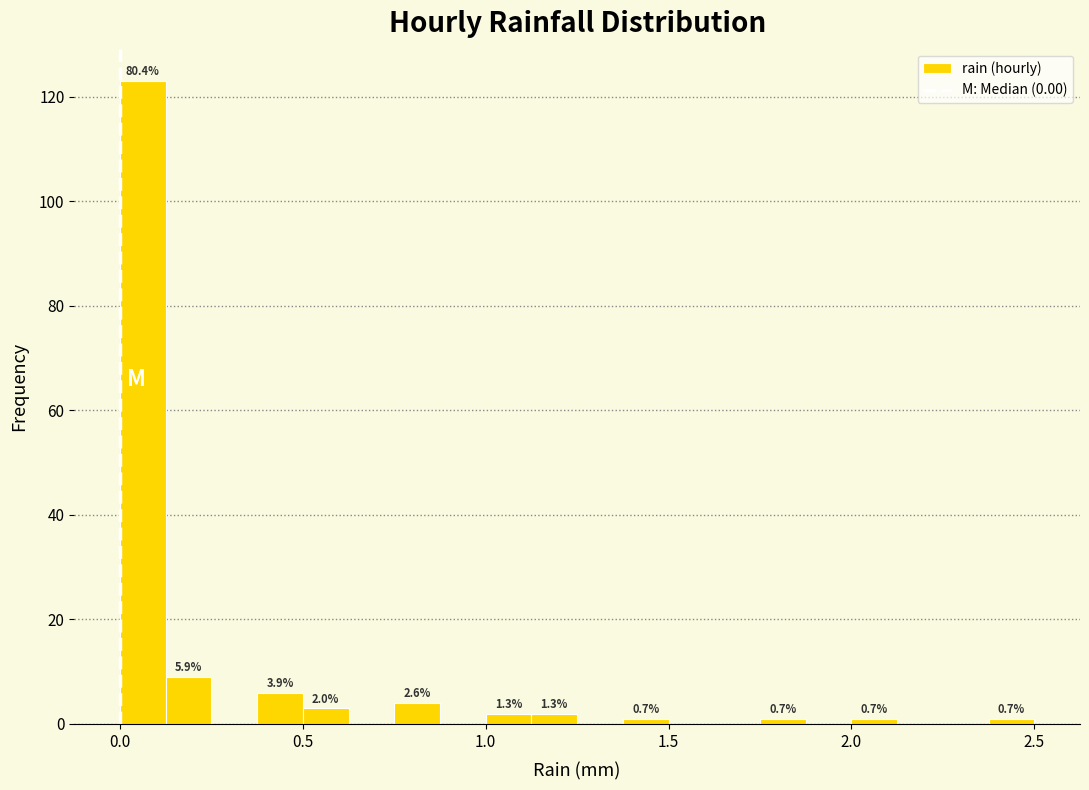

Around what value on the x-axis is the tallest bar? Give the approximate position of its centre, as read against the axis.

0.05